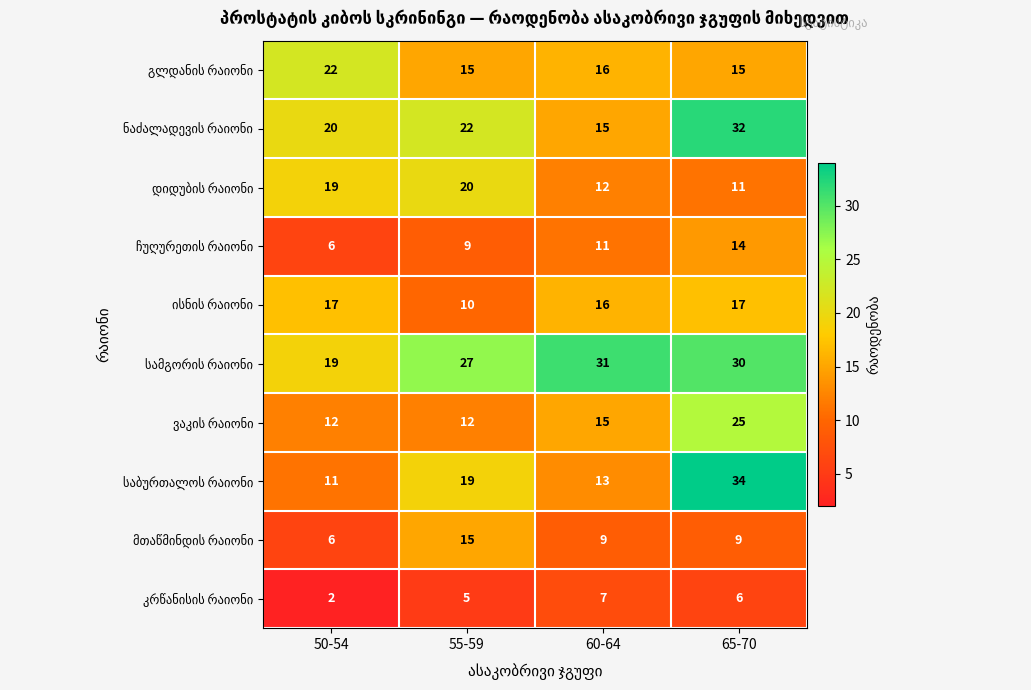

Which category has the highest value across all series?

65-70